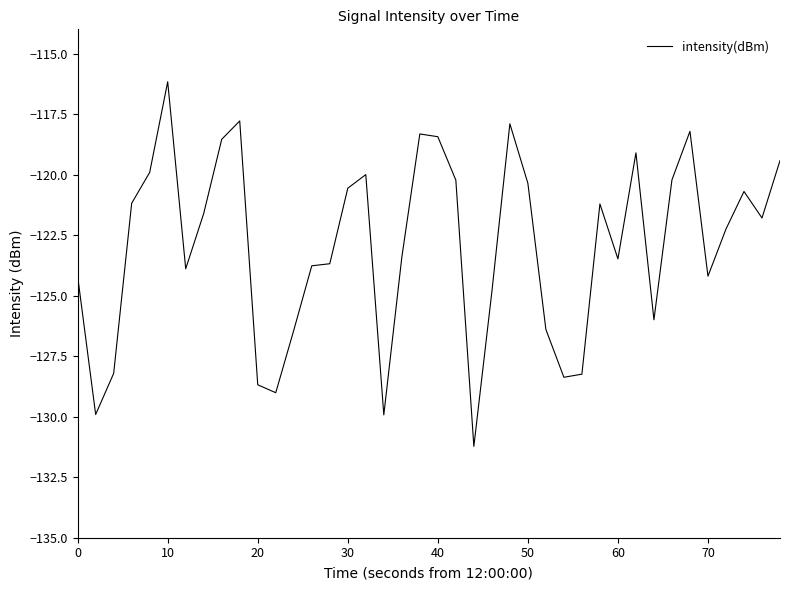

What is the maximum value shown in the chart?

-116.2